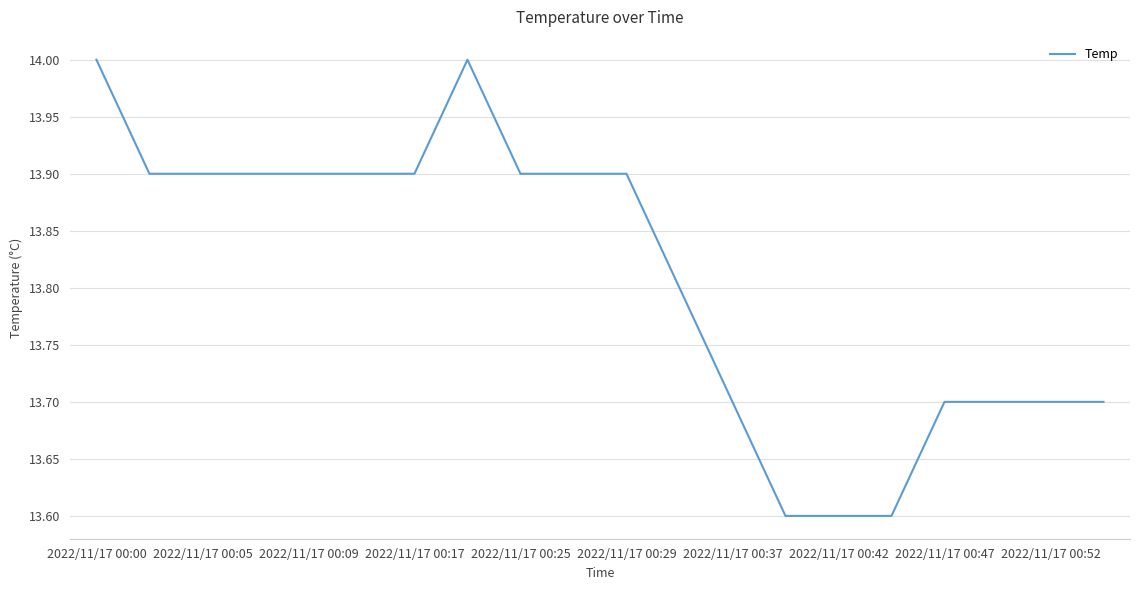

What is the smallest value displayed?

13.6